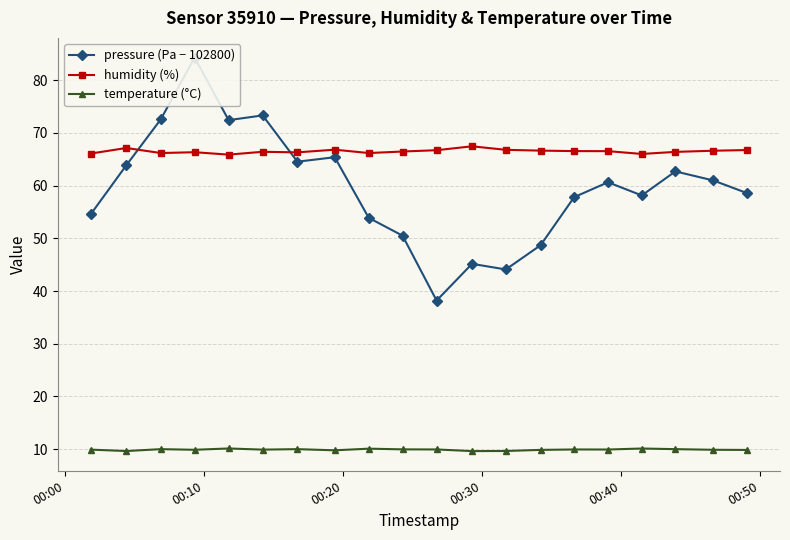

What is the average value of the humidity (%) series?

66.5